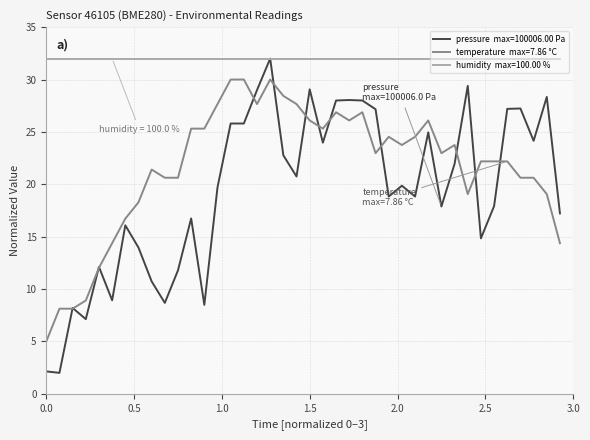

What is the smallest value displayed?

2.0